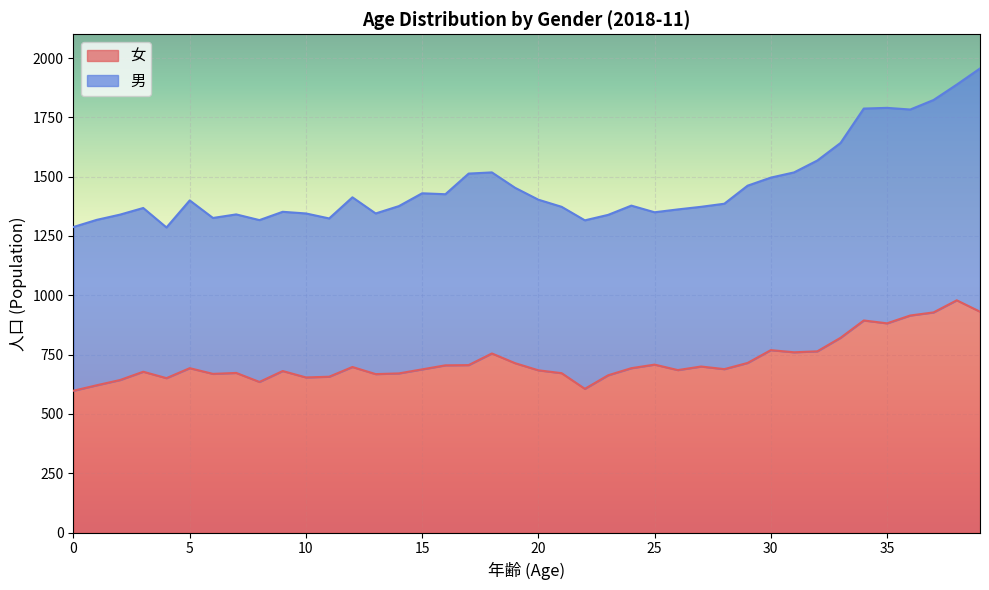

What is the difference between the maximum and minimum values?

381